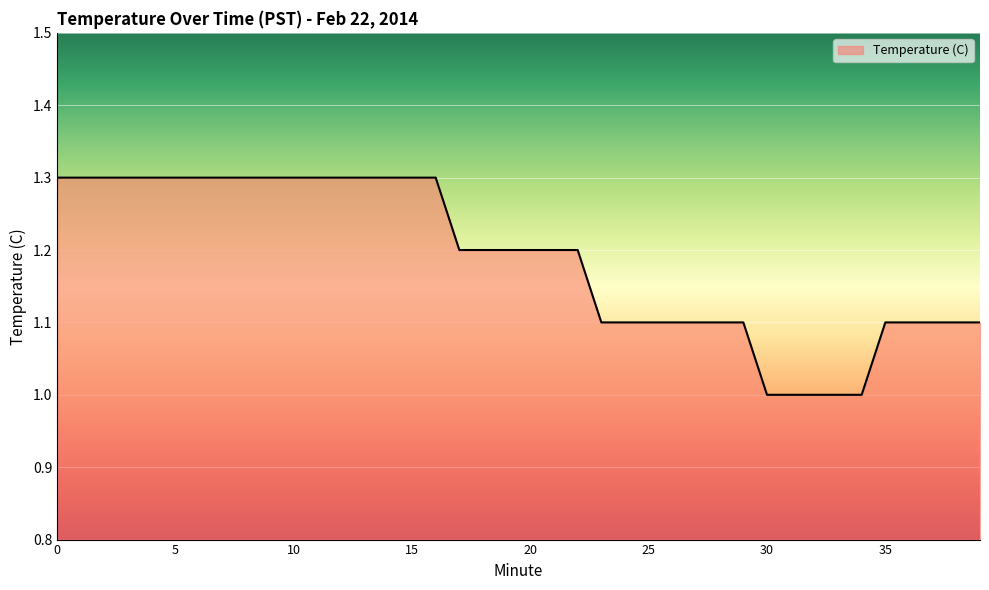

What is the greatest value displayed?

1.3